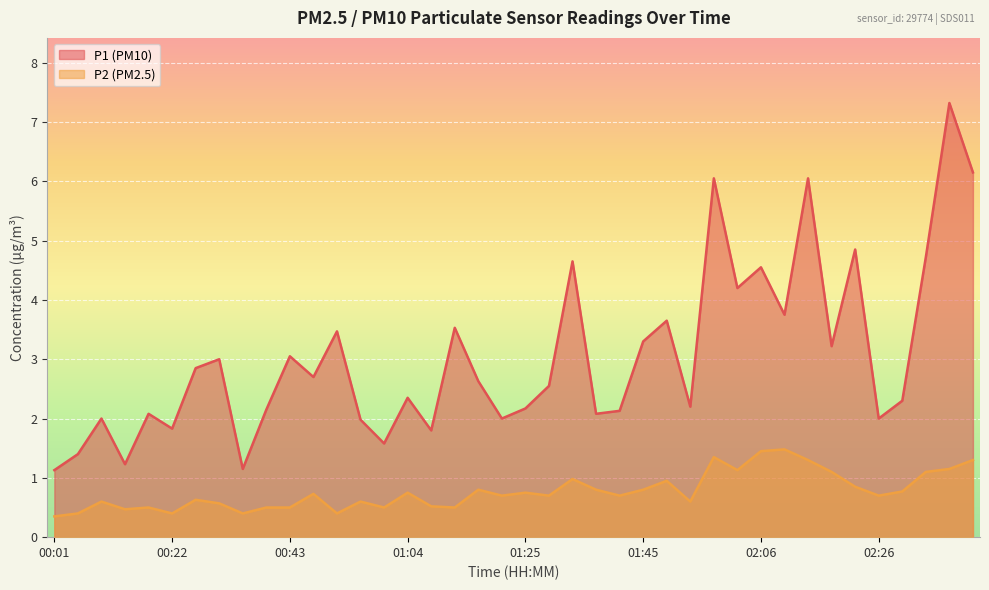

What is the value of the P2 point at the 37th from the left?

0.8